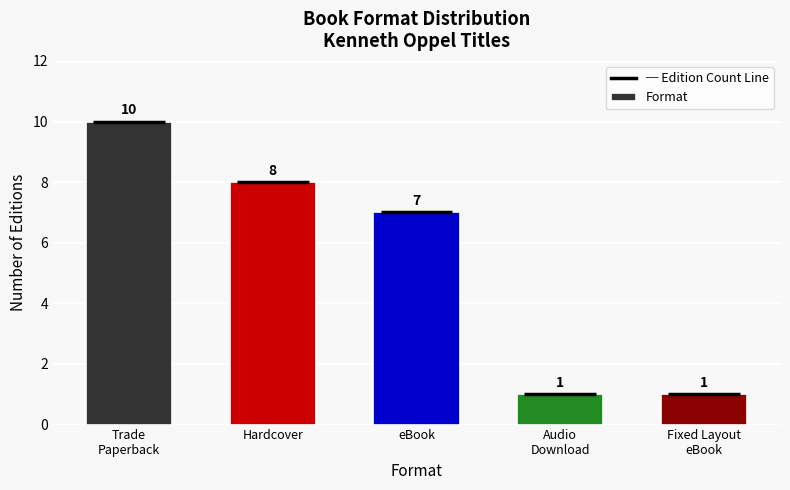

Are the bars horizontal?

No